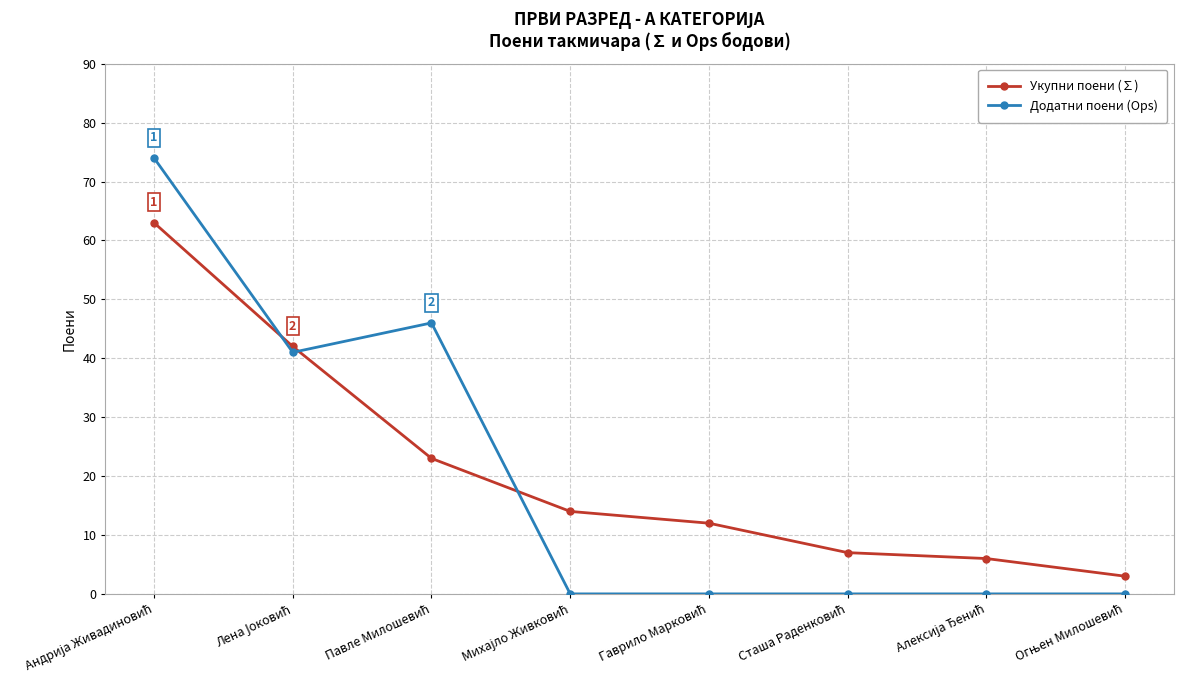

How many lines are shown in the chart?

2